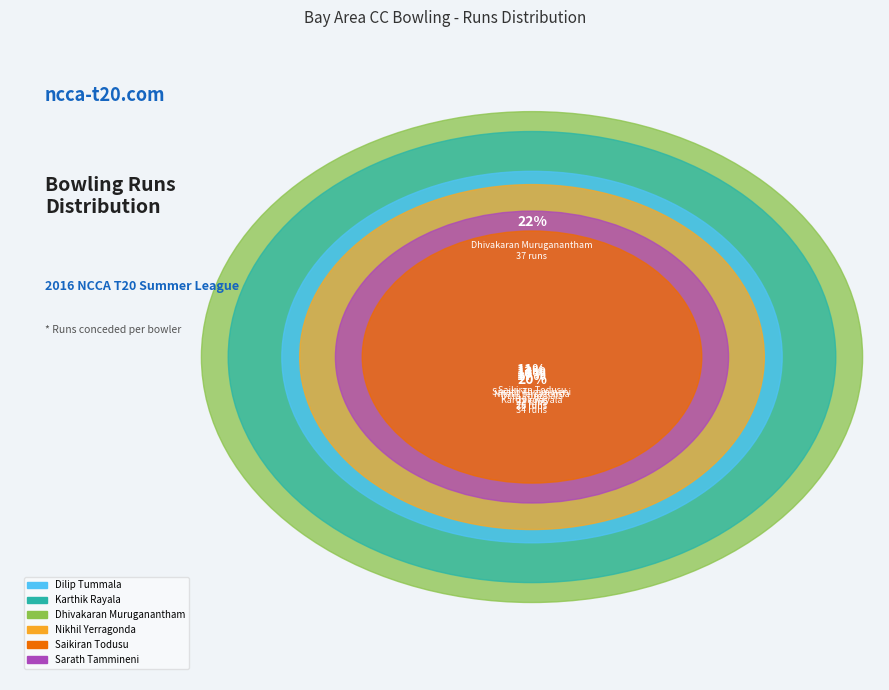

What is the total percentage of Saikiran Todusu and Karthik Rayala?

31.9%